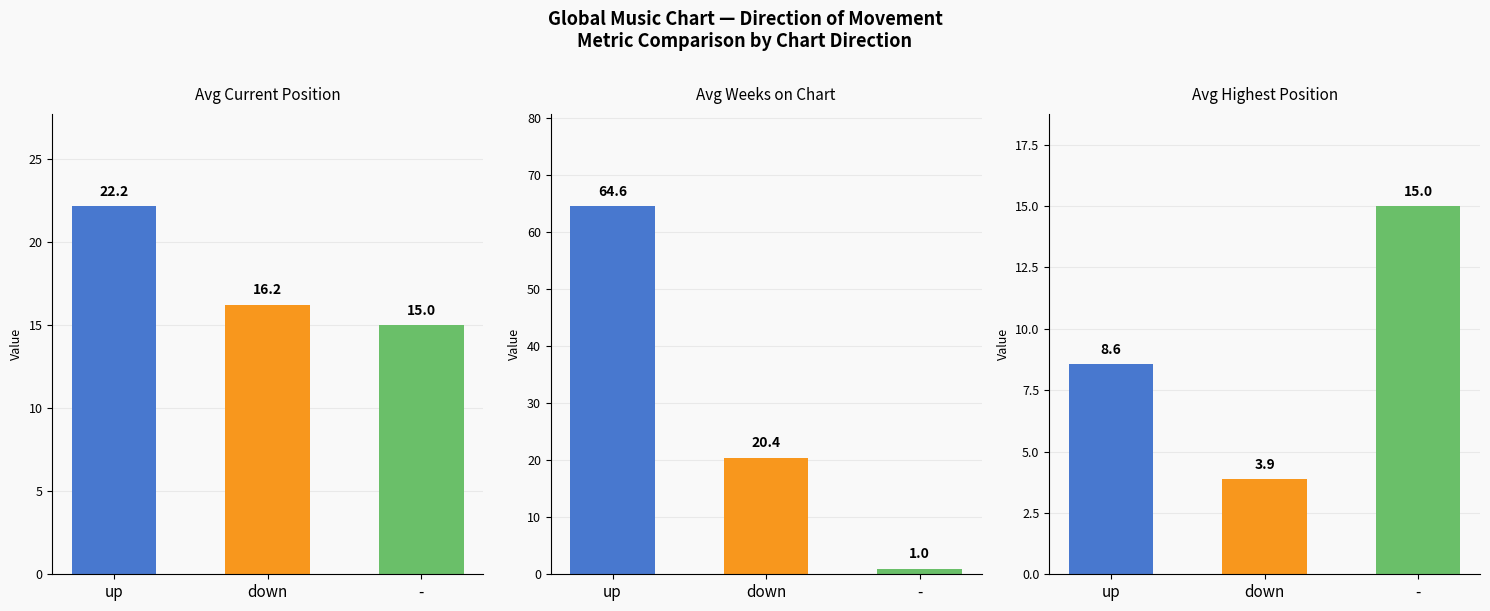

What is the label of the 3rd bar from the left?

-